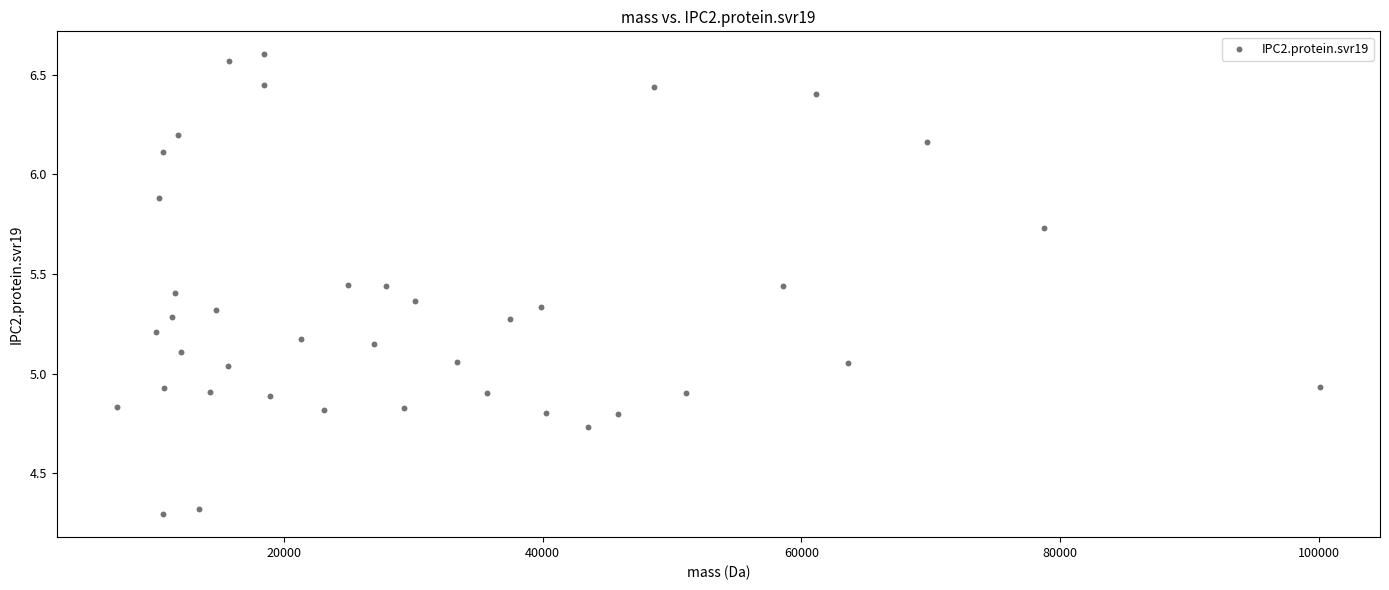

What is the range of Y values (max minus min)?

2.3